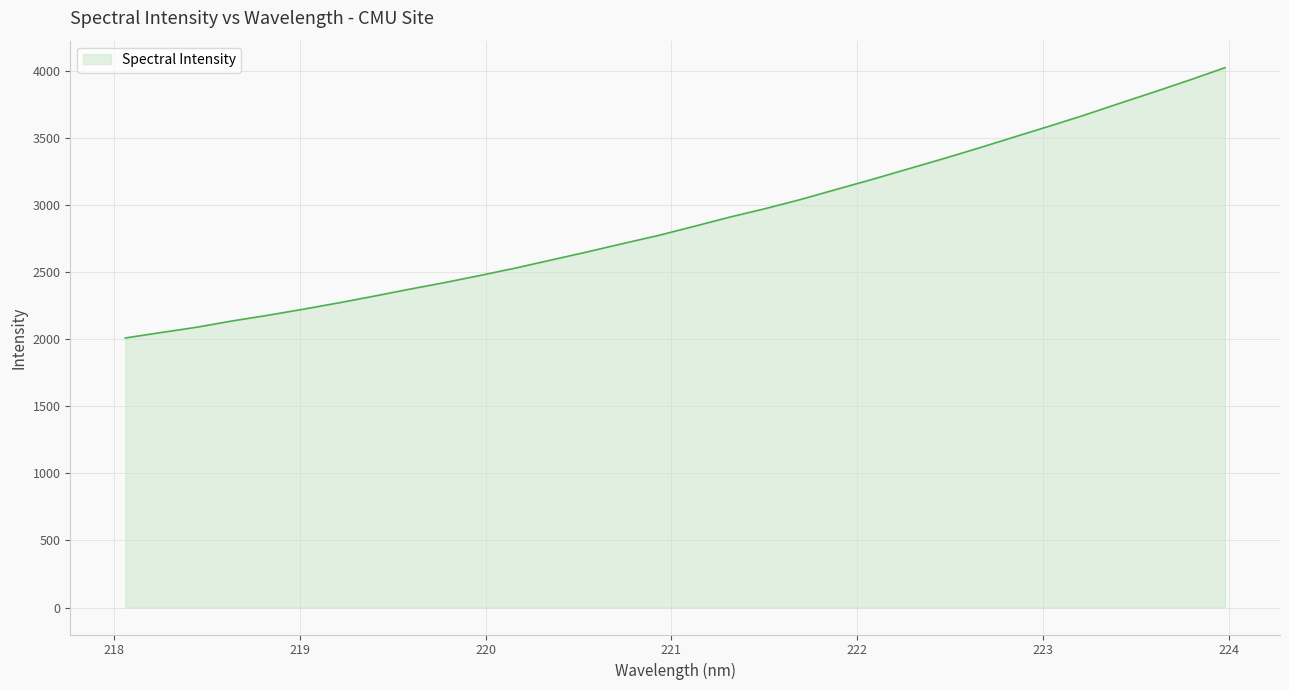

What is the smallest value displayed?

2011.2